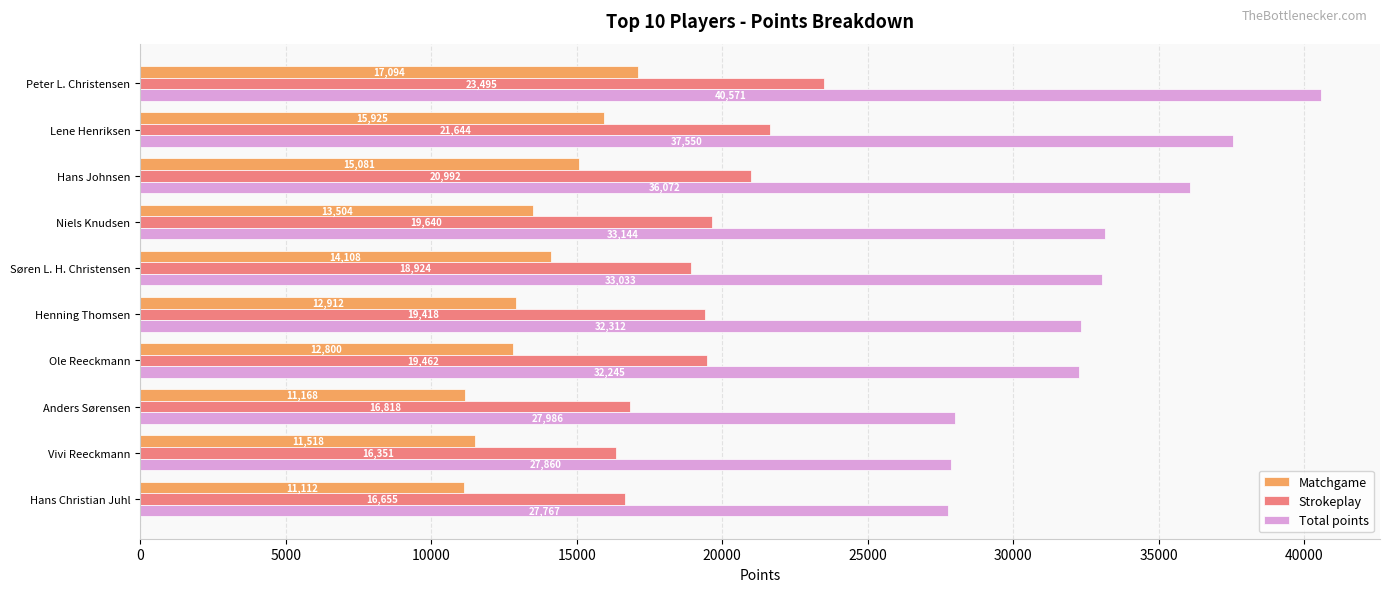

What is the difference between the maximum and minimum values in the Strokeplay series?

7144.1